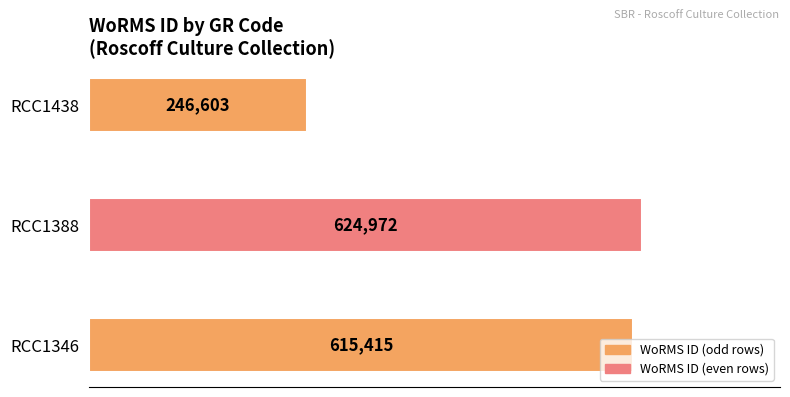

What is the change in value from RCC1346 to RCC1388?

+9557